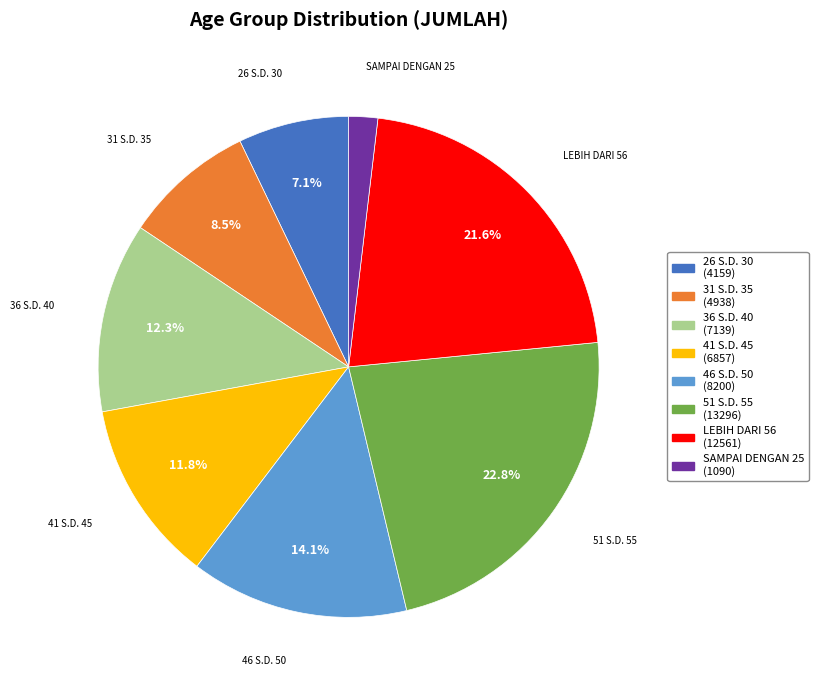

True or false: 31 S.D. 35 accounts for 2% of the total.

False